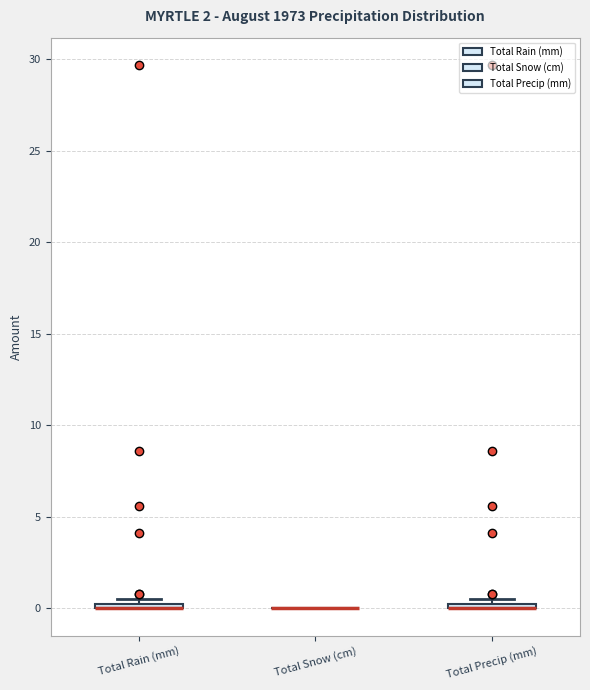

Where is the upper edge of the box for Total Precip (mm) on the y-axis? The values are not printed on the chart, so give them approximately, as read against the axis.

0.5